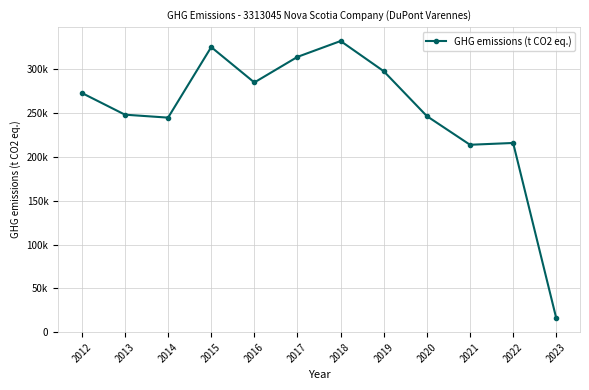

What is the average value?

251103